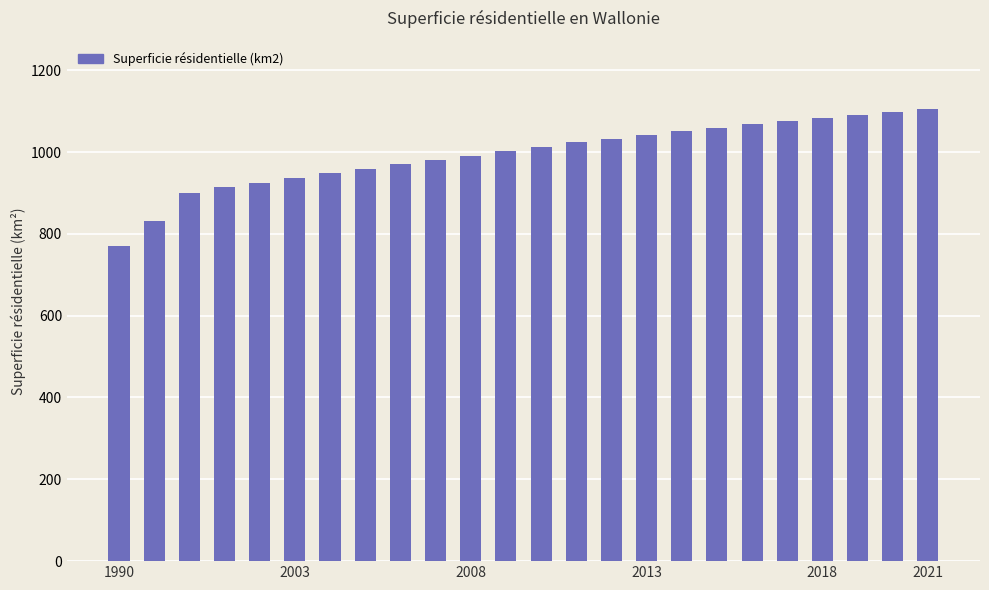

What is the greatest value displayed?

1106.0